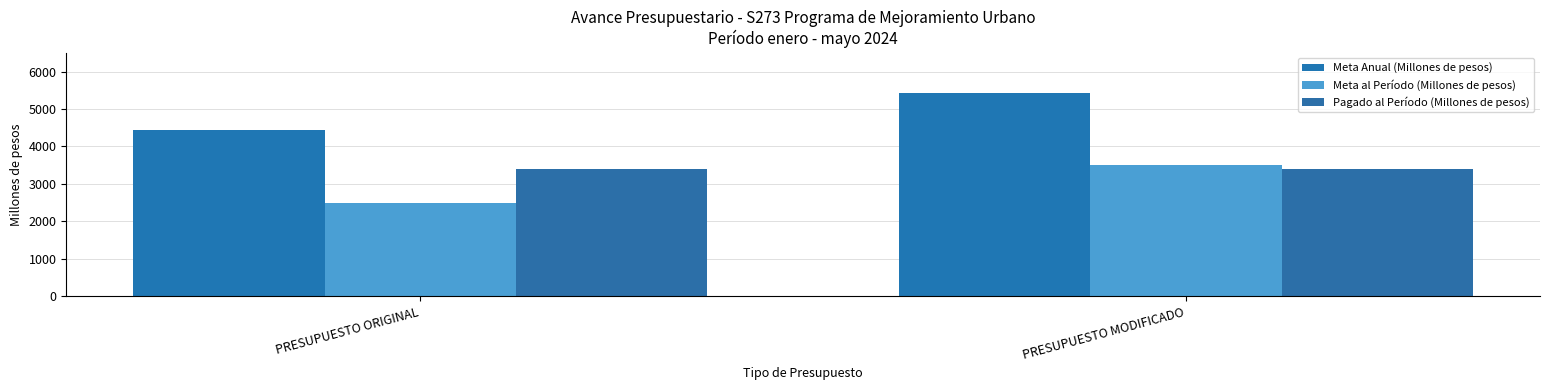

Reading right to left, what are all the values shown in this chart?

Meta Anual (Millones de pesos): 5426.7	4446.0
Meta al Período (Millones de pesos): 3507.8	2476.2
Pagado al Período (Millones de pesos): 3384.4	3384.4